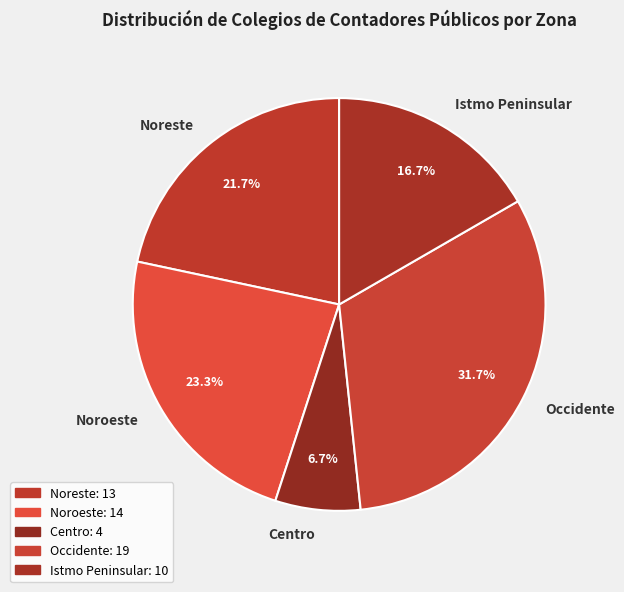

Count the number of slices in the pie.

5